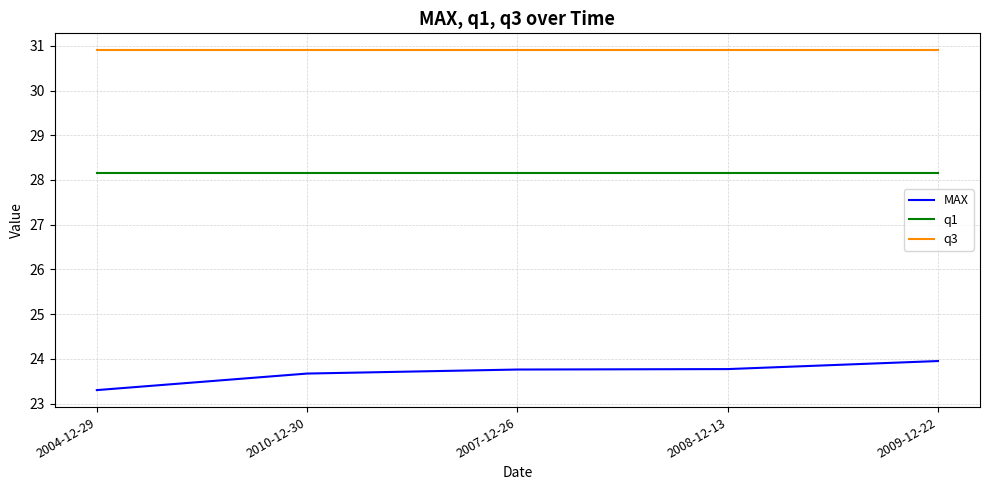

How many series are shown in this chart?

3